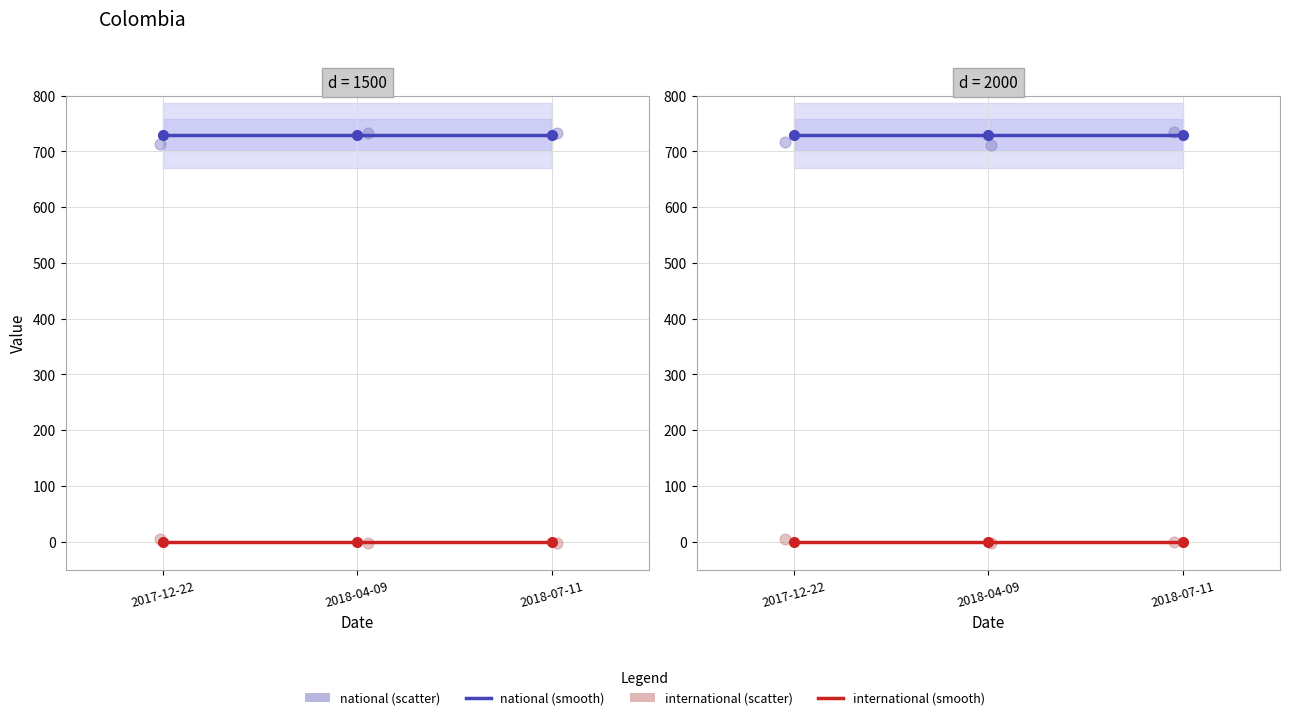

Which series has the largest total across all categories?

national